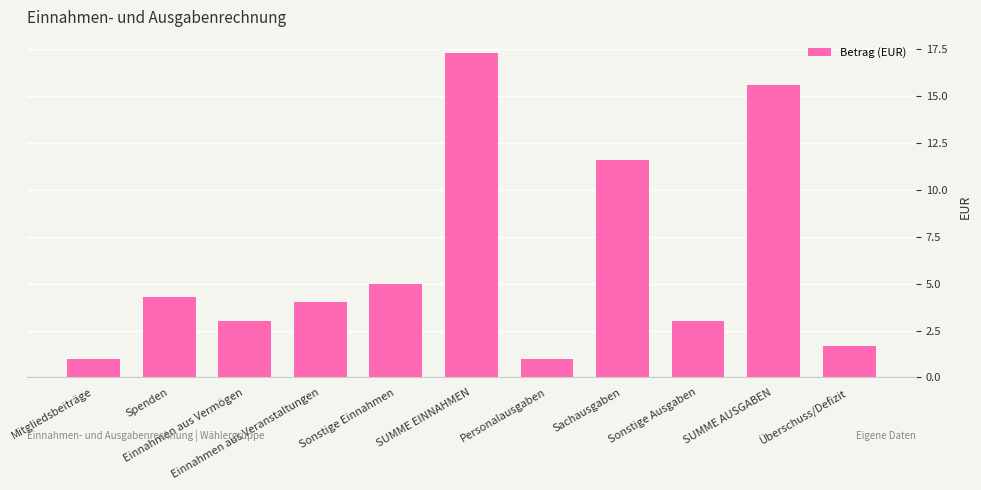

Count the number of categories in the chart.

11